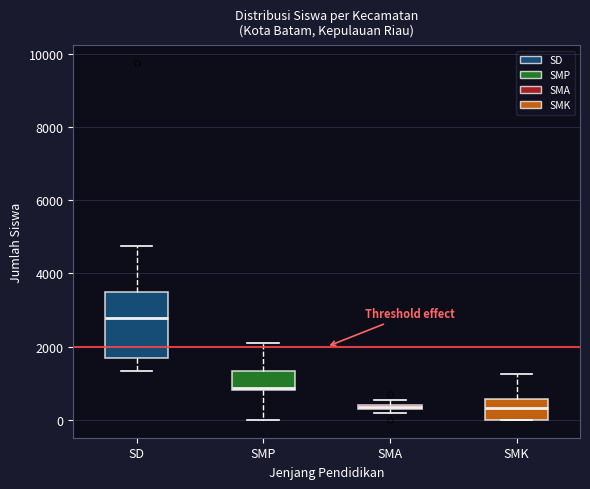

Which box is the tallest, from its lower edge to its upper edge?

SD